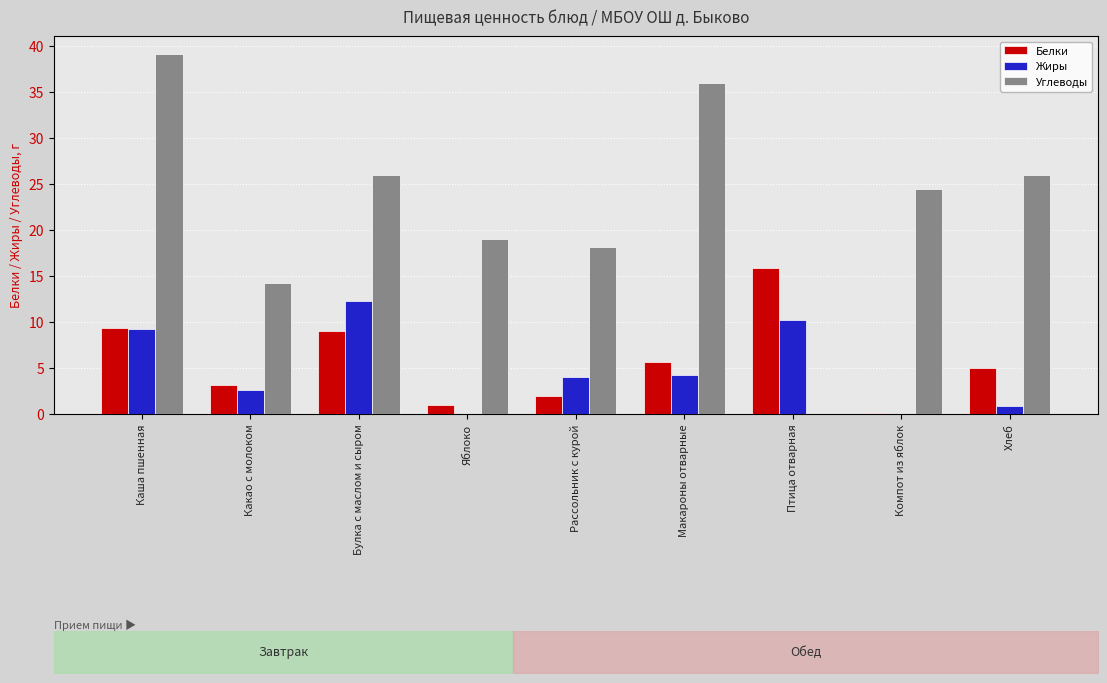

Which series has the widest spread of values?

Углеводы